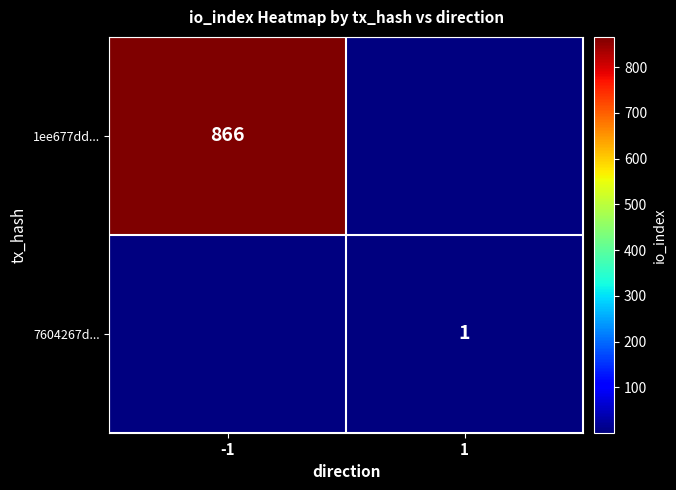

Is it true that 7604267d... equals 2 at 1?

False